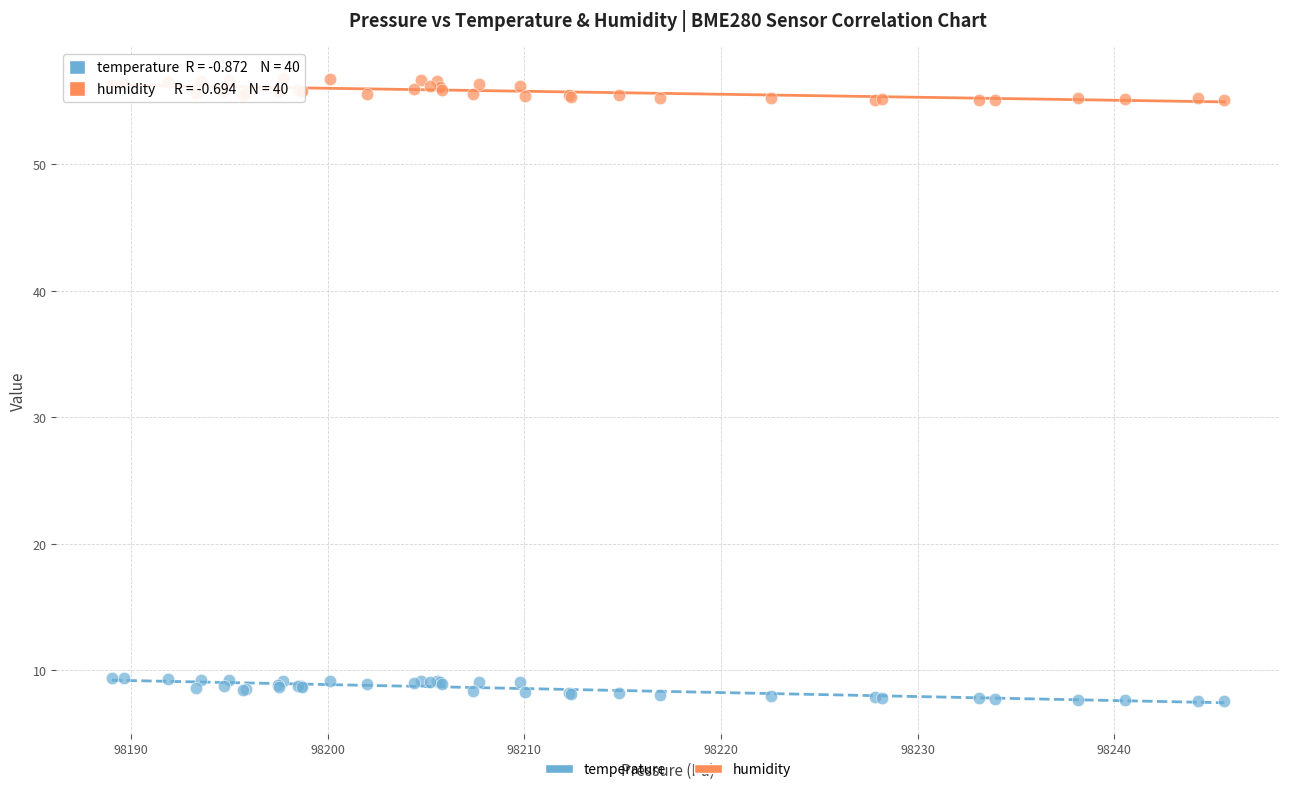

Which series reaches the minimum Y coordinate?

temperature